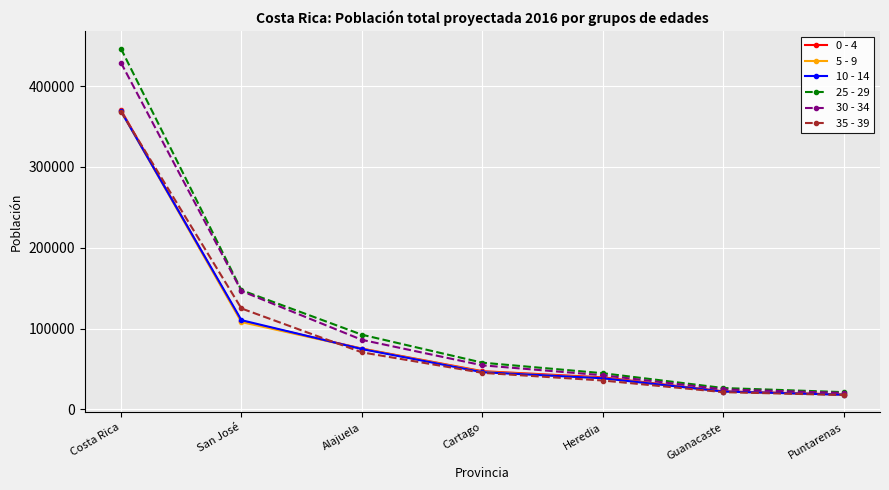

At which label is 35 - 39 closest to 193207?

San José